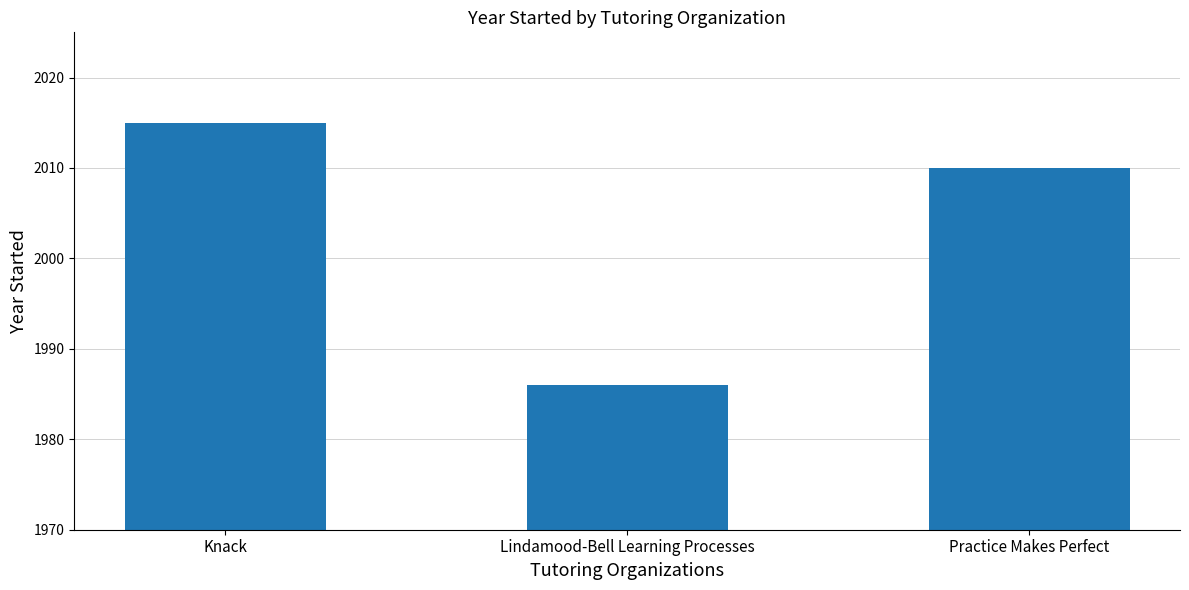

Reading left to right, extract all data points from this chart.

2015	1986	2010